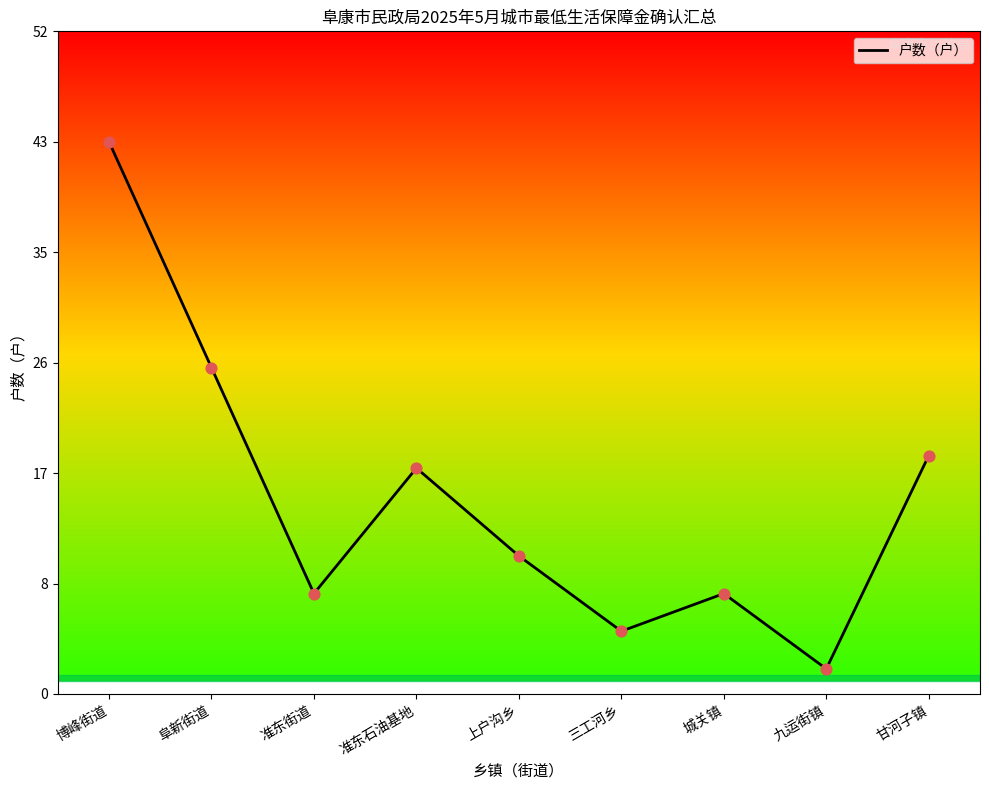

Is this an area chart (filled region under the line)?

No